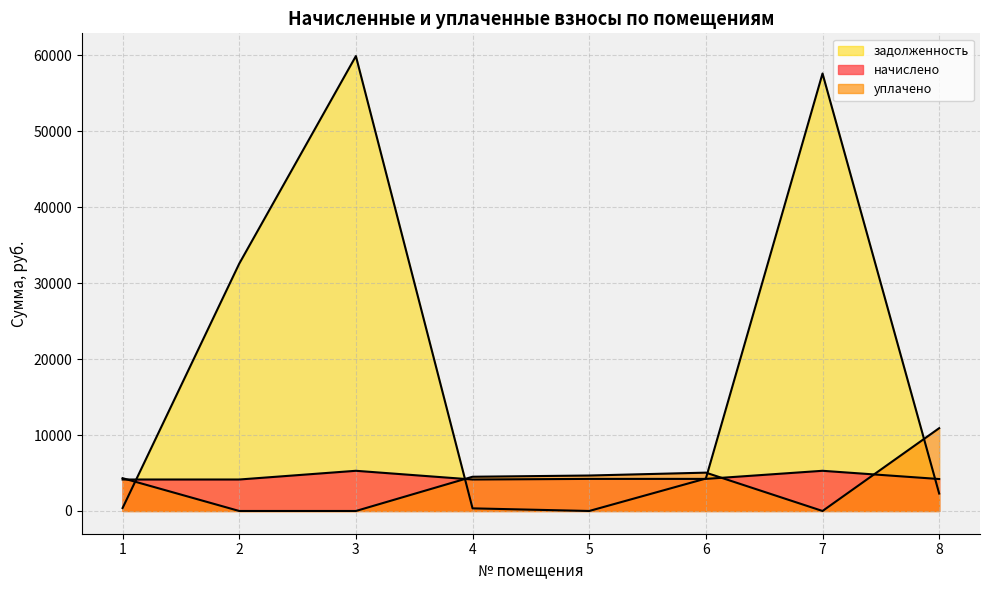

The value of уплачено at 6 is 5047.0. True or false?

True